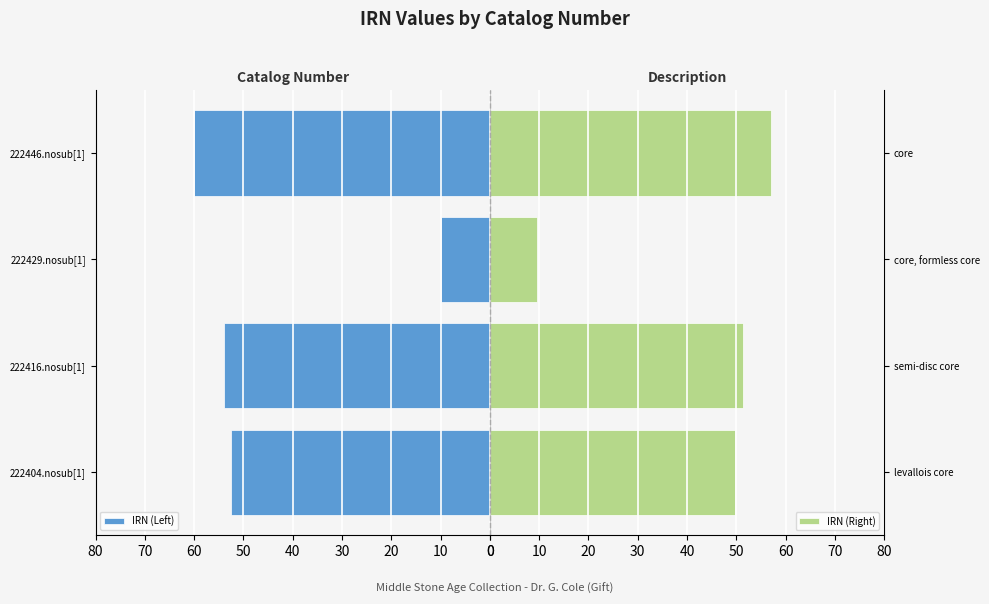

What is the sum of all IRN (Left) values?

176.4